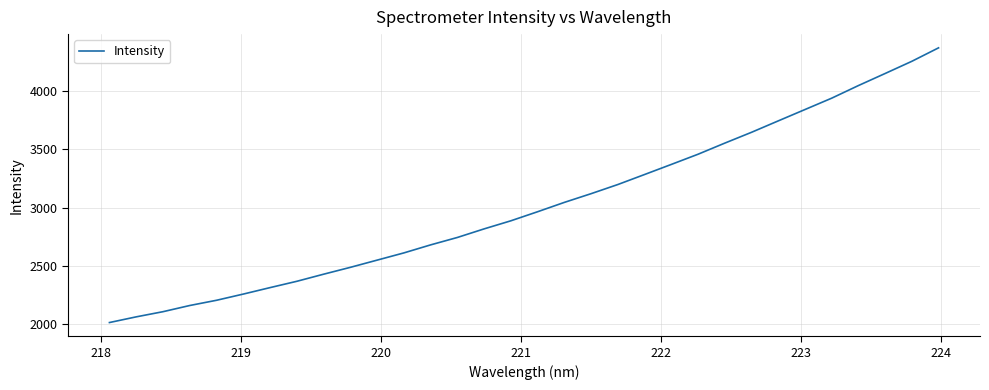

What is the difference between the maximum and minimum values?

2359.8